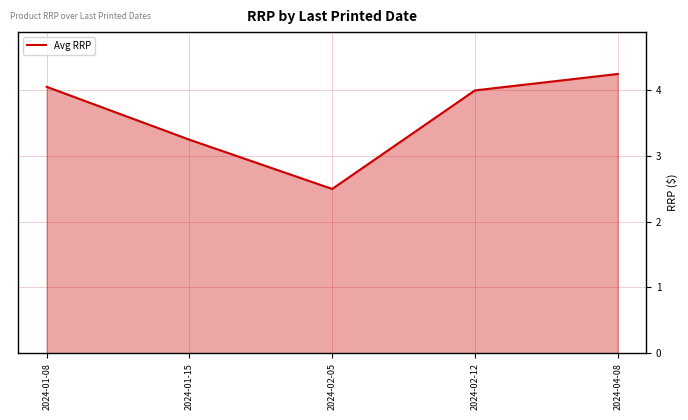

How many interior local valleys (lower than both neighbors) does the data have?

1